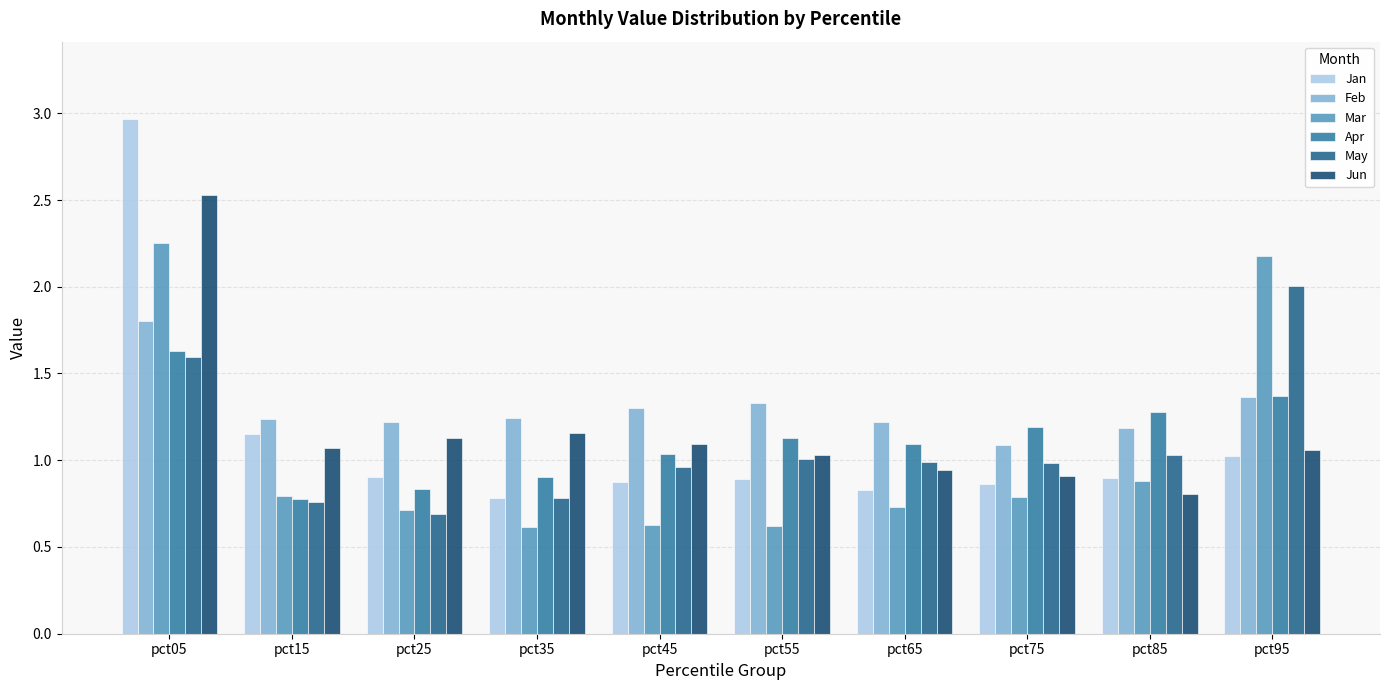

How many groups of bars are there?

10